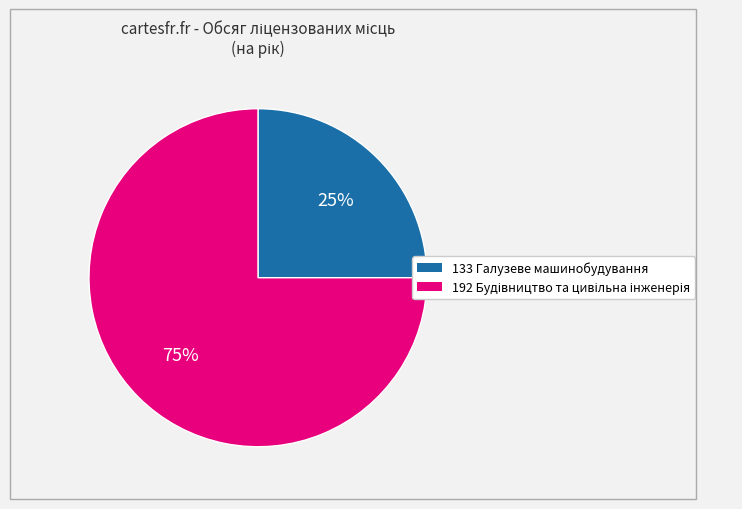

Does 133 Галузеве машинобудування account for over 50% of the chart?

No